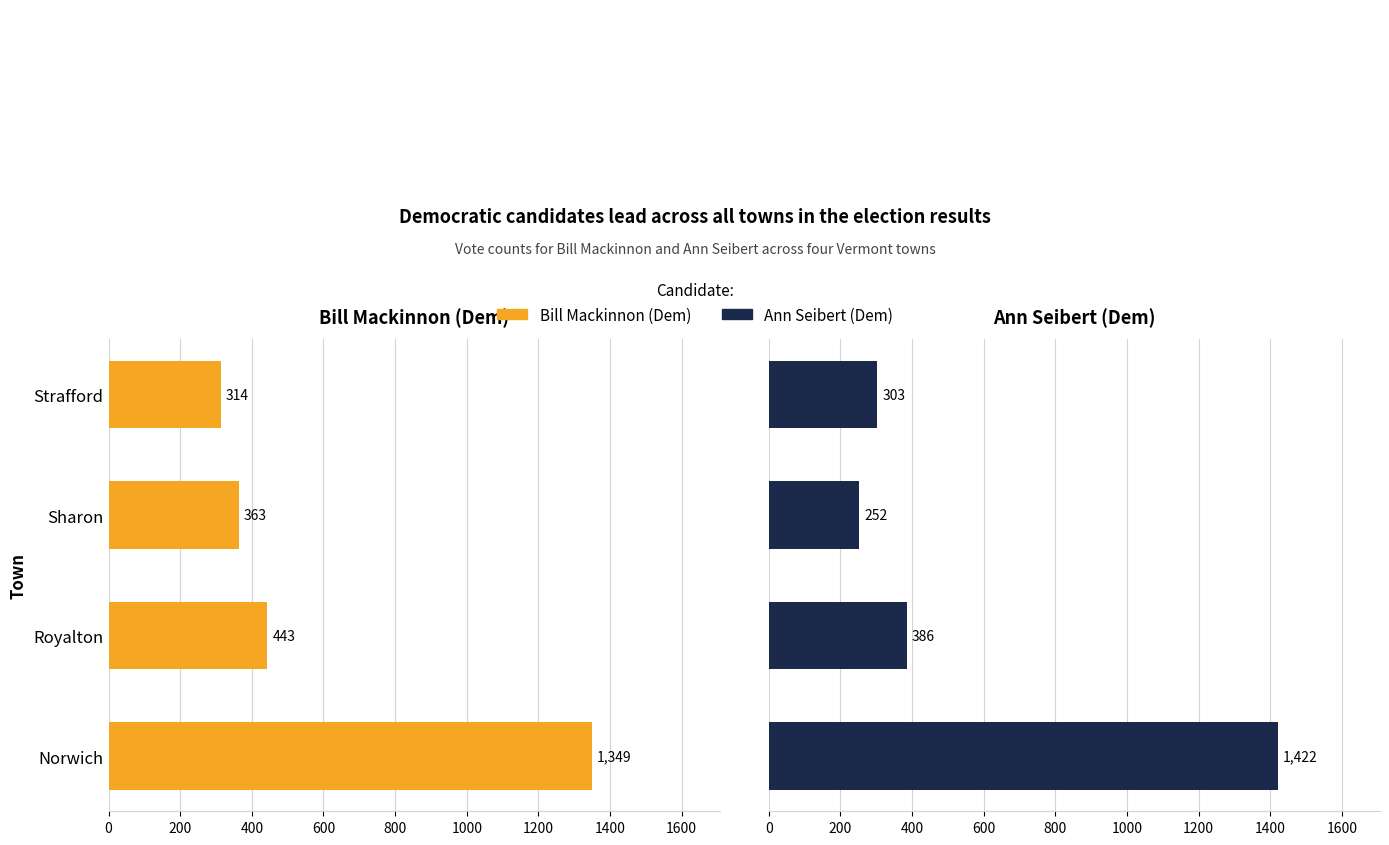

What is the difference between the maximum and minimum values in the Bill Mackinnon (Dem) series?

1035